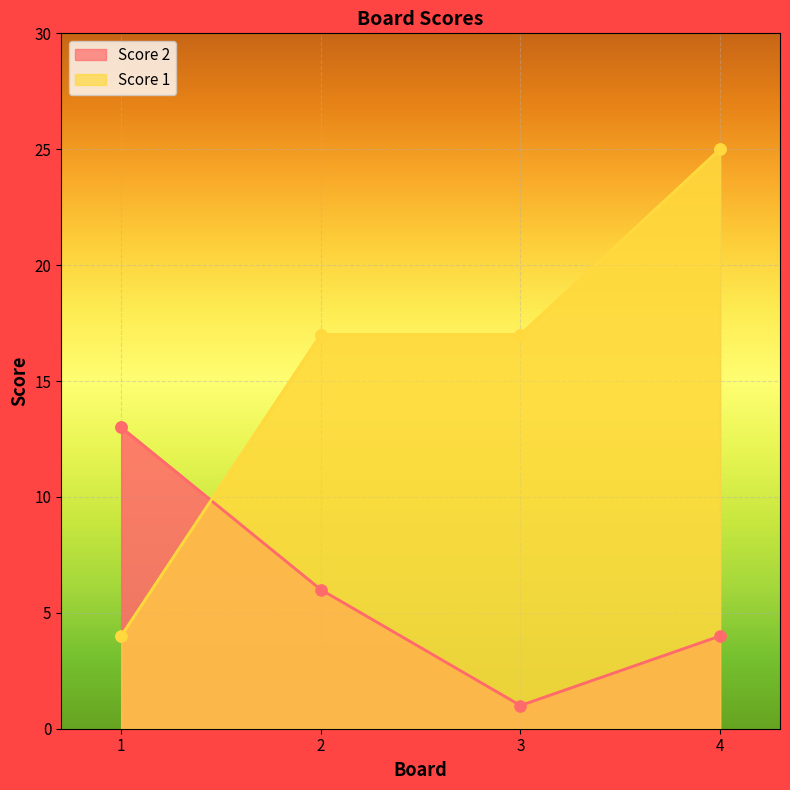

Between 1 and 4, which series saw the biggest shift?

Score 1